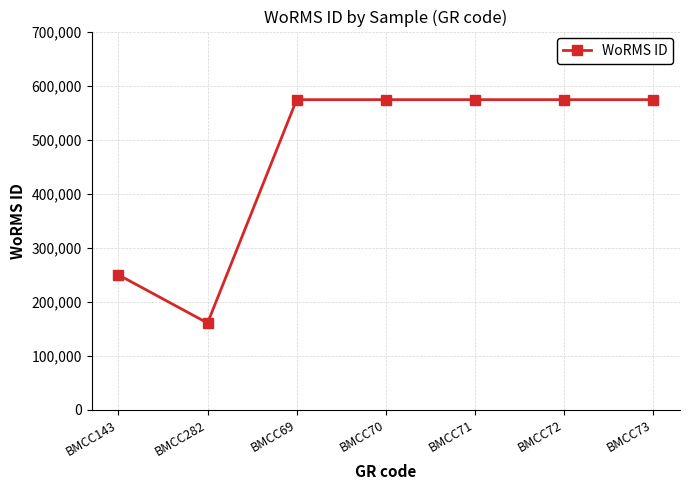

Where is the first local minimum?

BMCC282